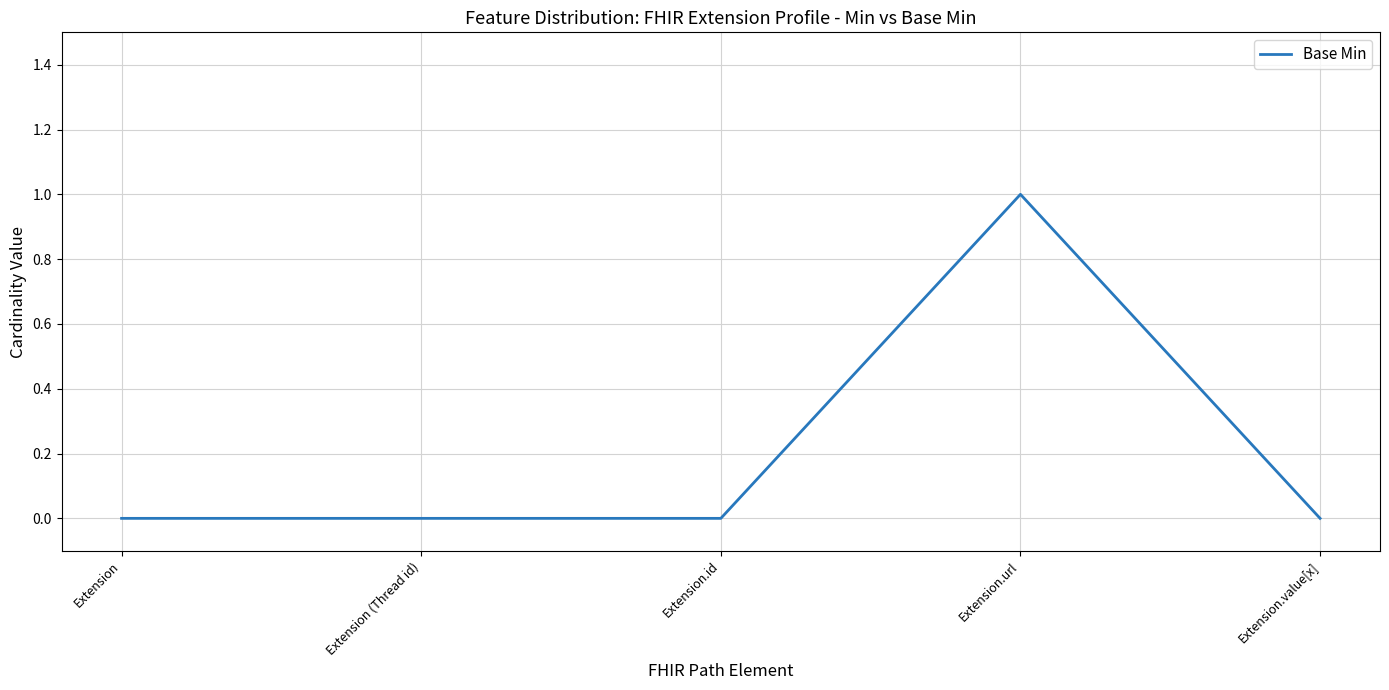

Is it true that the value at Extension.value[x] is 0?

True